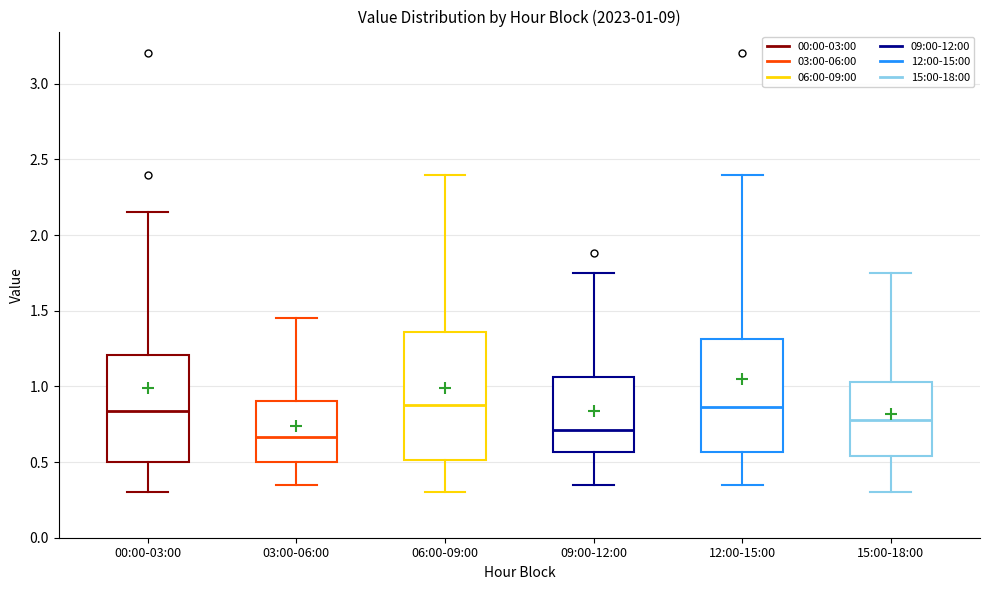

Comparing the boxes themselves (not the whiskers), which one is the tallest?

06:00-09:00